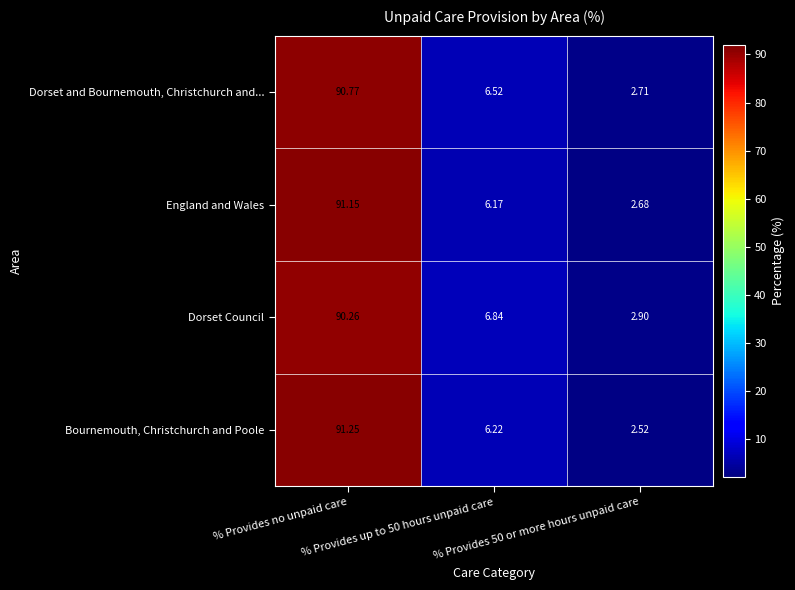

Which category has the lowest value across all series?

% Provides 50 or more hours unpaid care